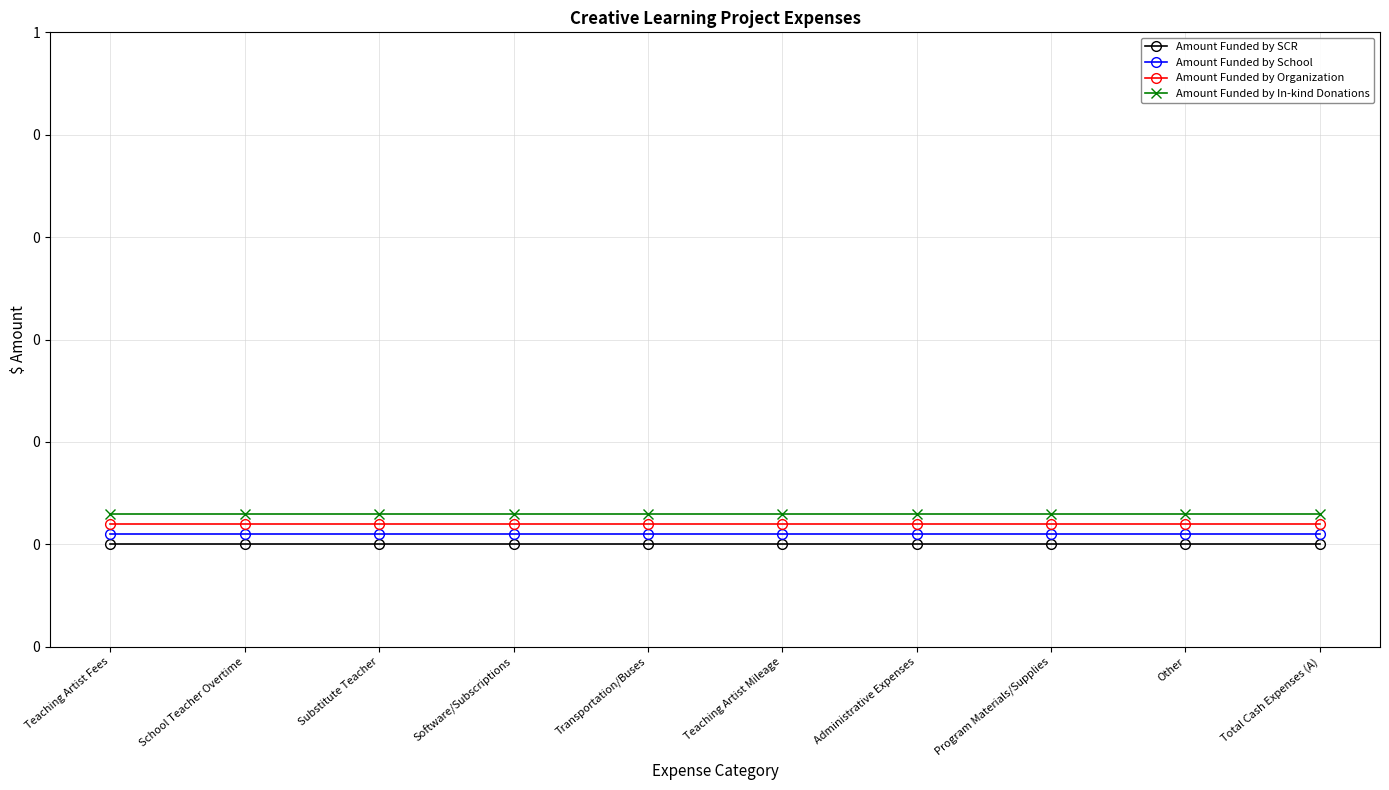

What are all the series names shown in the legend?

Amount Funded by SCR, Amount Funded by School, Amount Funded by Organization, Amount Funded by In-kind Donations